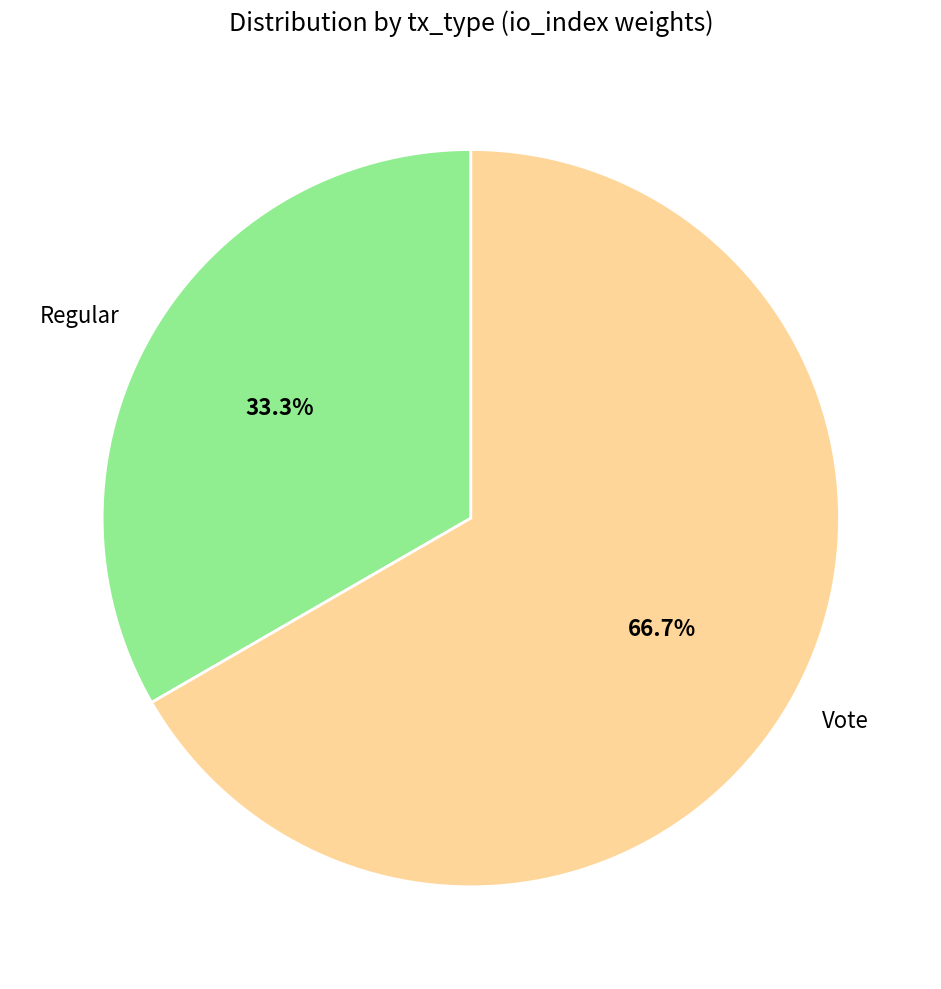

To the nearest percent, what is the average slice percentage?

50%